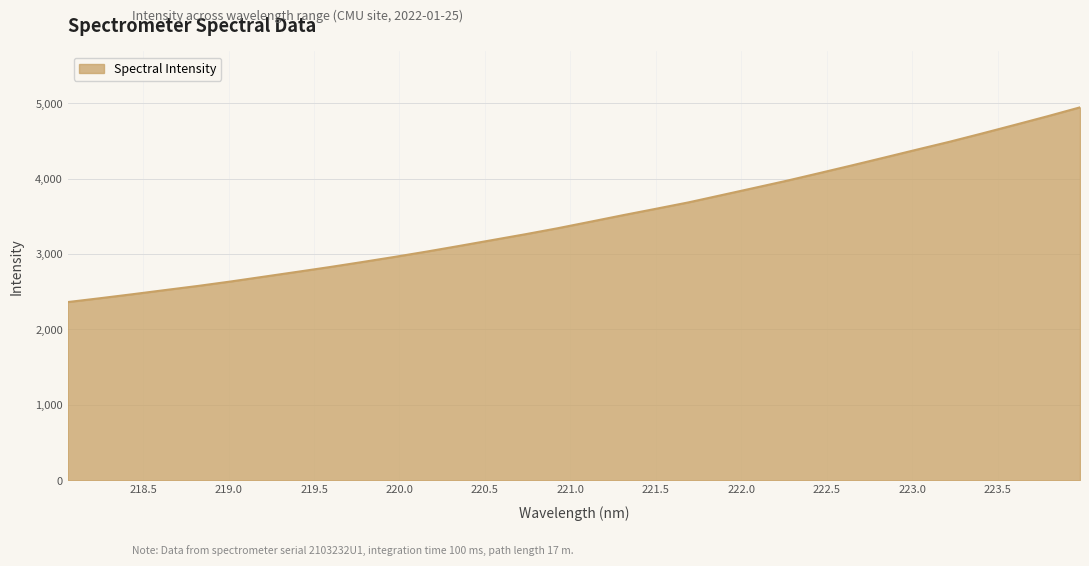

What is the minimum value shown in the chart?

2362.8